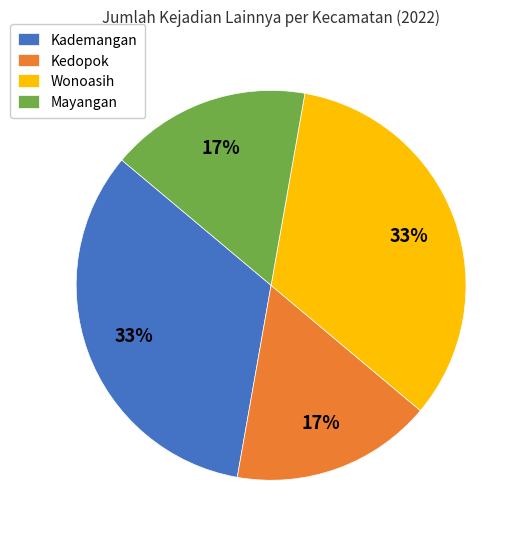

How many slices are in this pie chart?

4